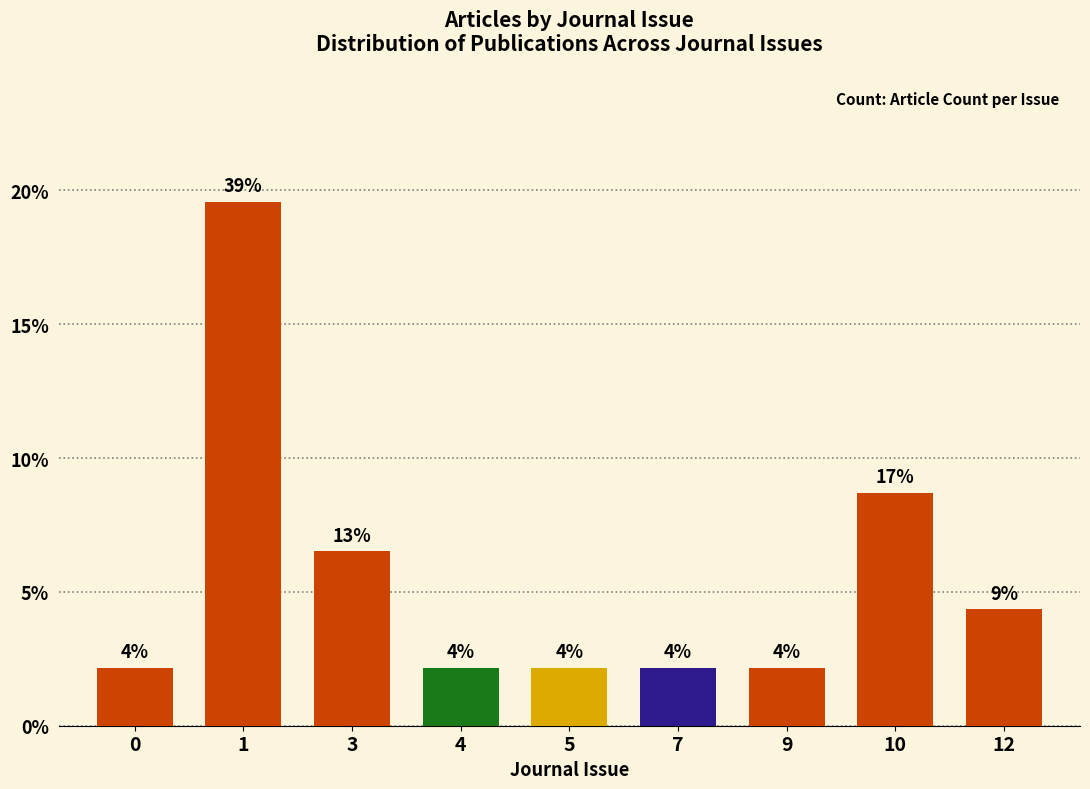

Are the bars horizontal?

No